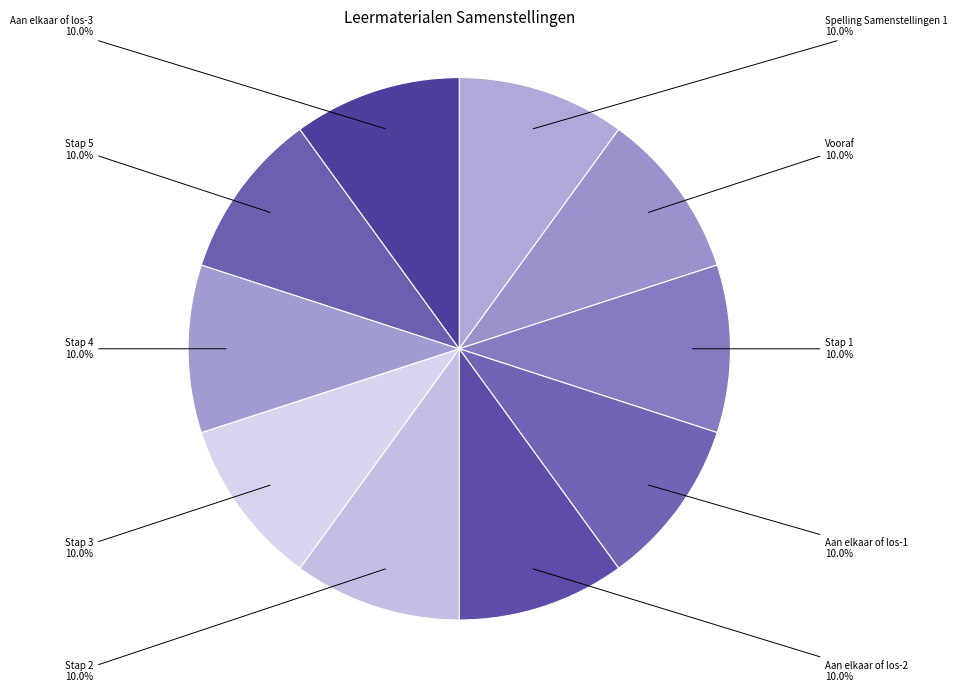

How many segments does this pie chart have?

10